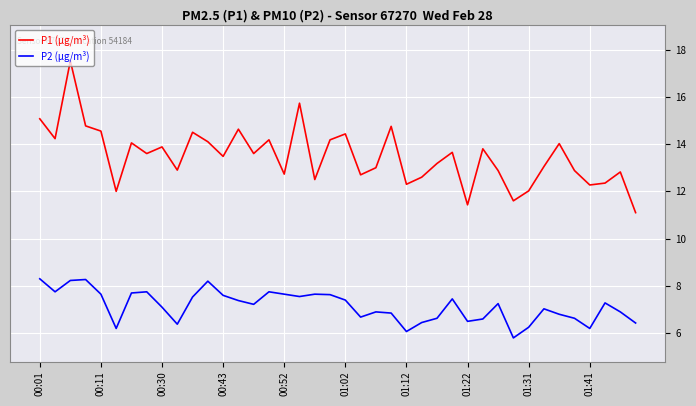

What is the maximum value shown in the chart?

17.5